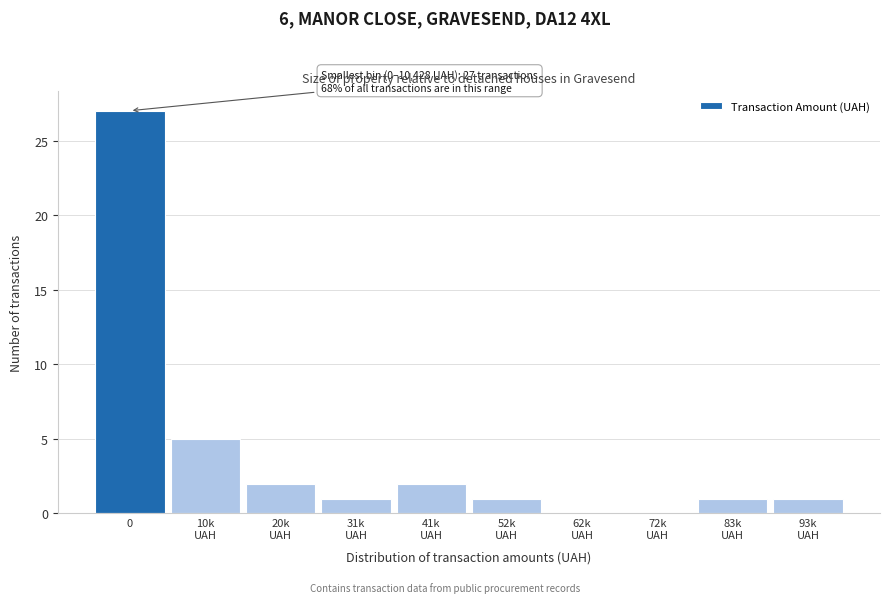

What is the maximum value shown in the chart?

27